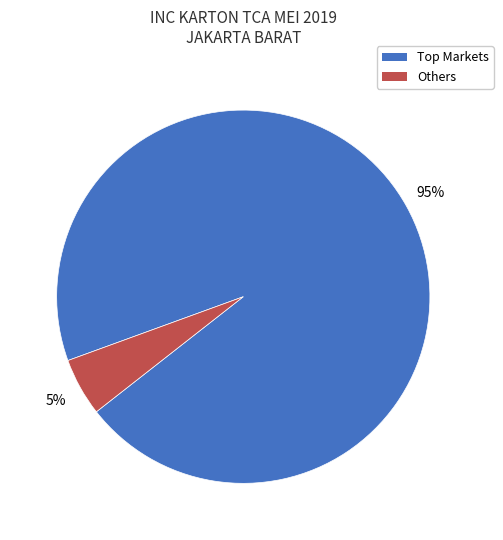

Rank the categories by value from highest to lowest.

Top Markets, Others